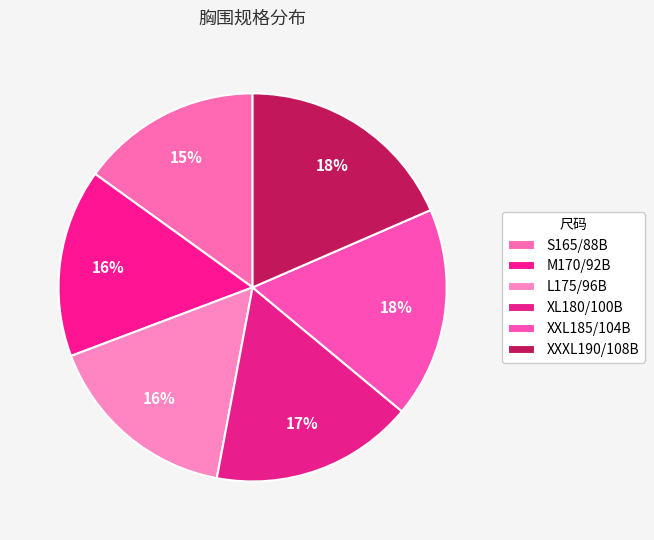

Is there a majority slice in this chart?

No